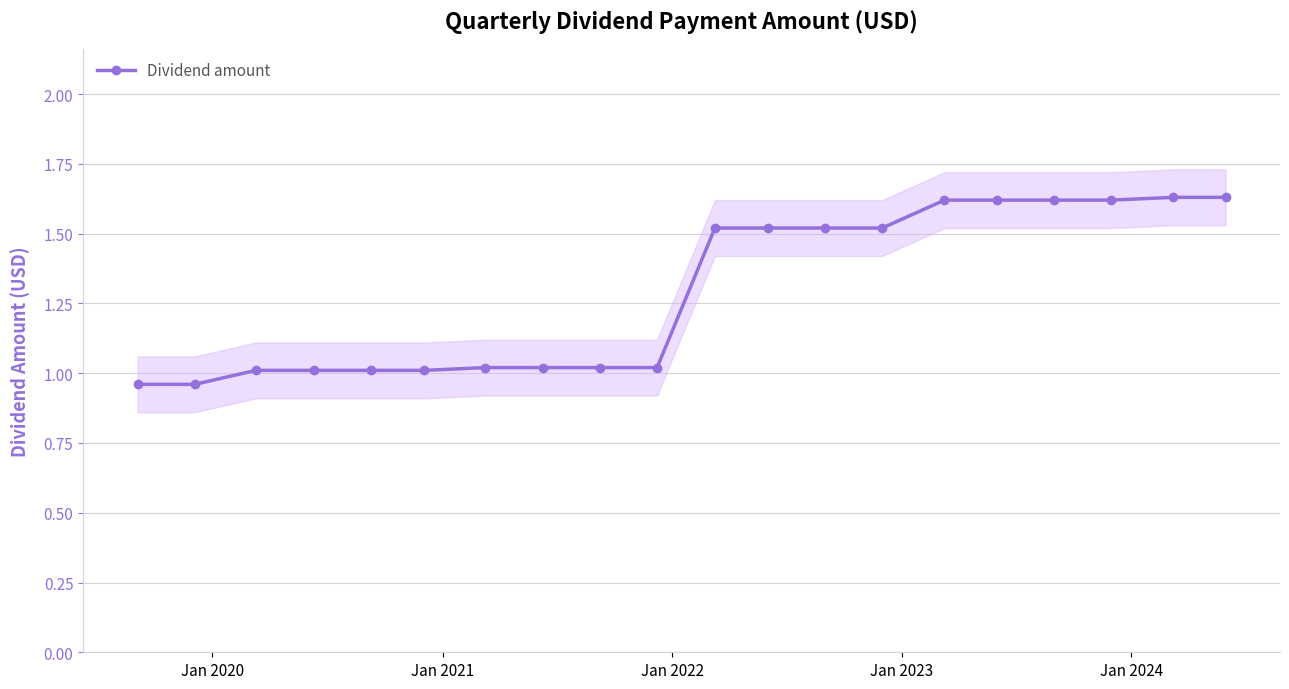

What position from the left is Jan 2020?

2